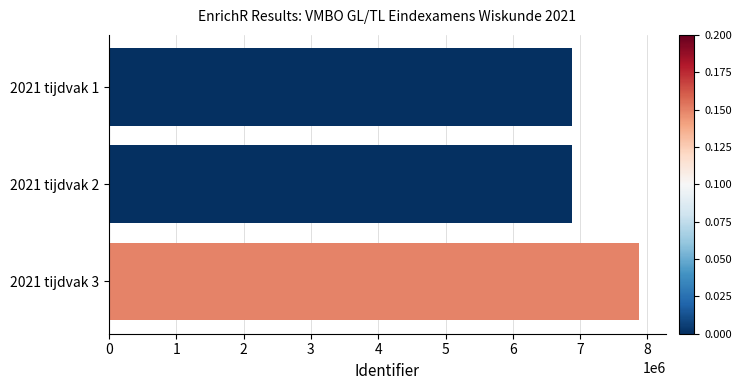

Is it true that the value at 2021 tijdvak 1 is 4095876?

False